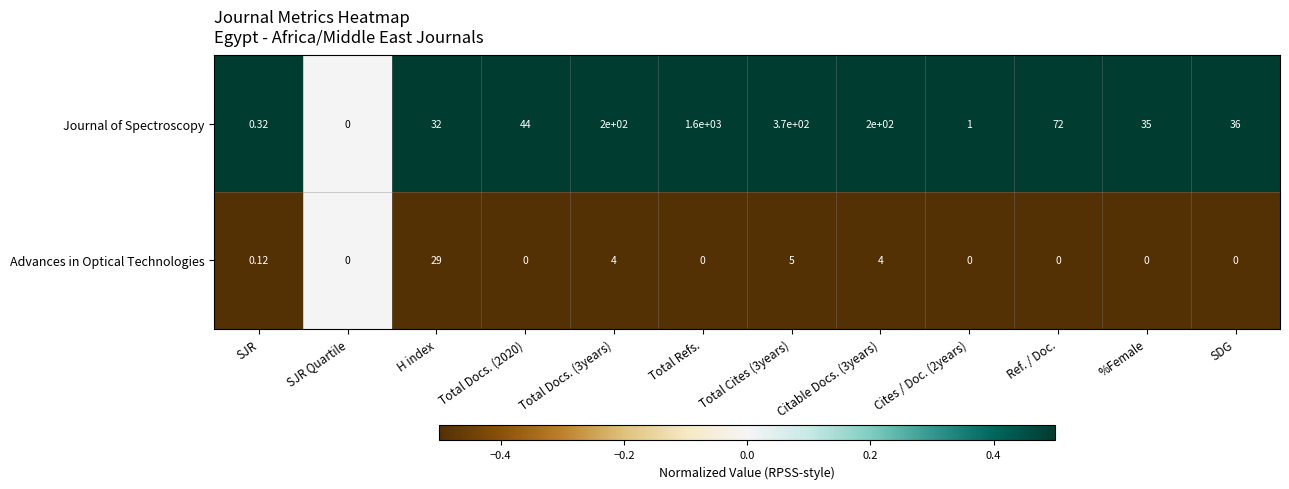

Rank the series by their average value, from lowest to highest.

Advances in Optical Technologies, Journal of Spectroscopy